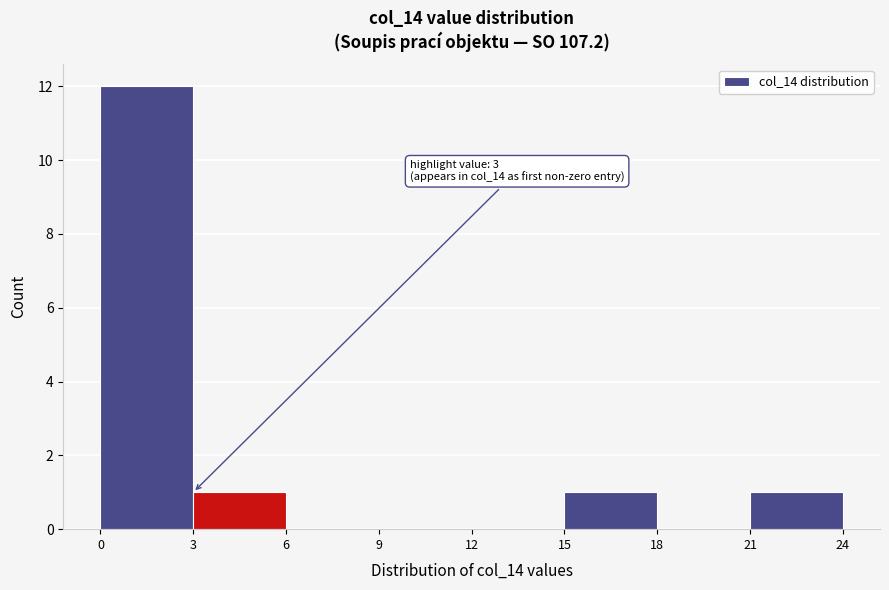

Which range on the x-axis has the tallest bar?

0 to 3